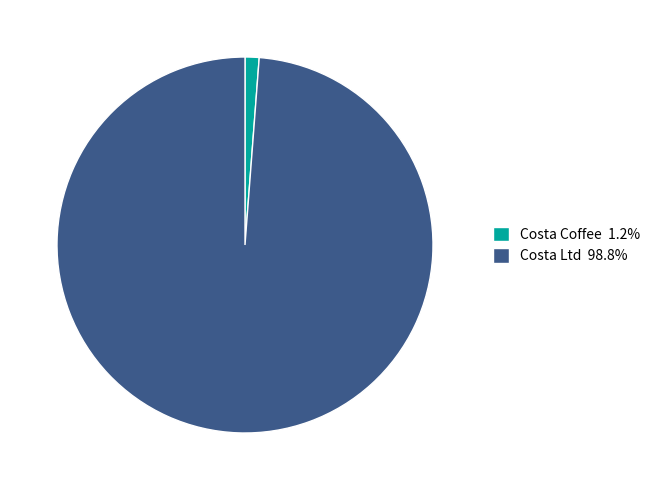

Combined, do Costa Ltd 98.8% and Costa Coffee 1.2% account for over 50%?

Yes